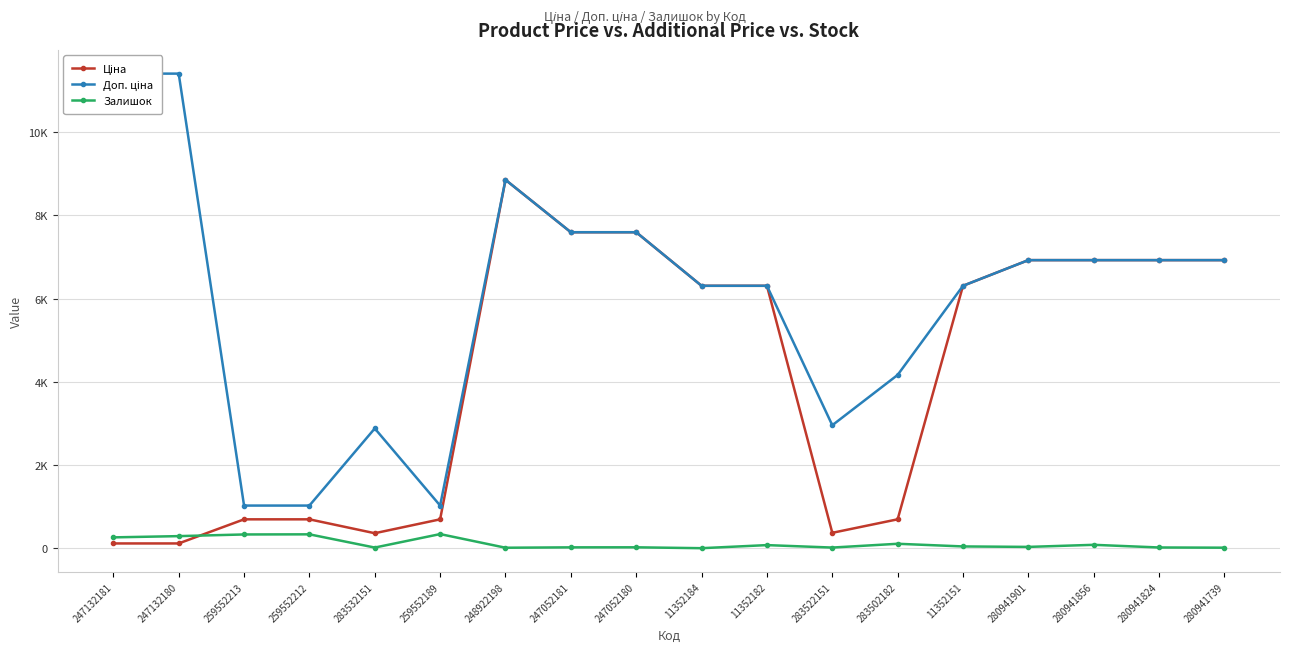

How many intersections are there between Залишок and Ціна?

1